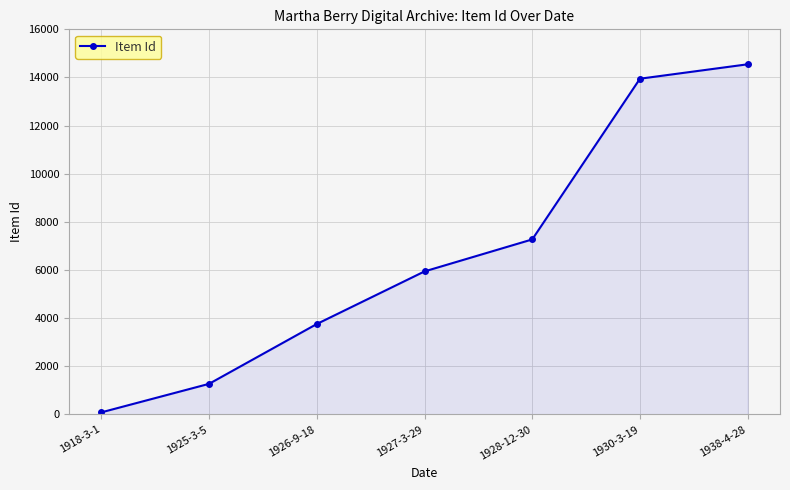

Is it true that the value at 1938-4-28 is 3173?

False